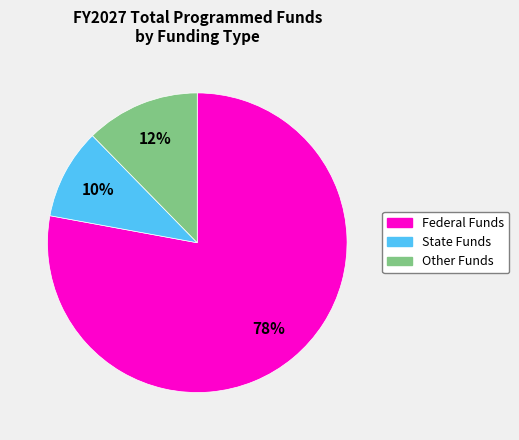

What percentage is the Other Funds slice, to the nearest percent?

12%